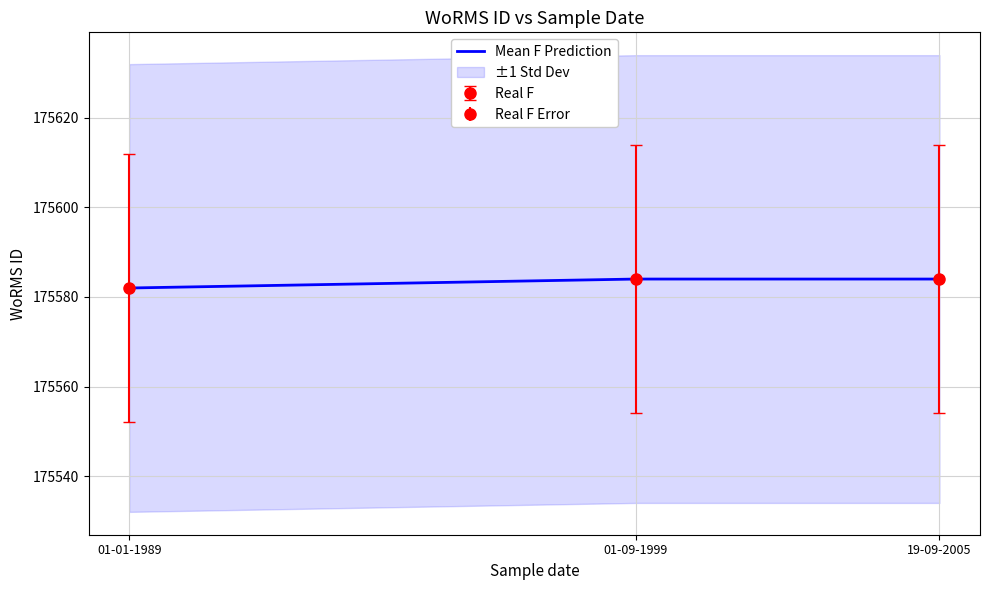

The value at 01-09-1999 is 175584. True or false?

True